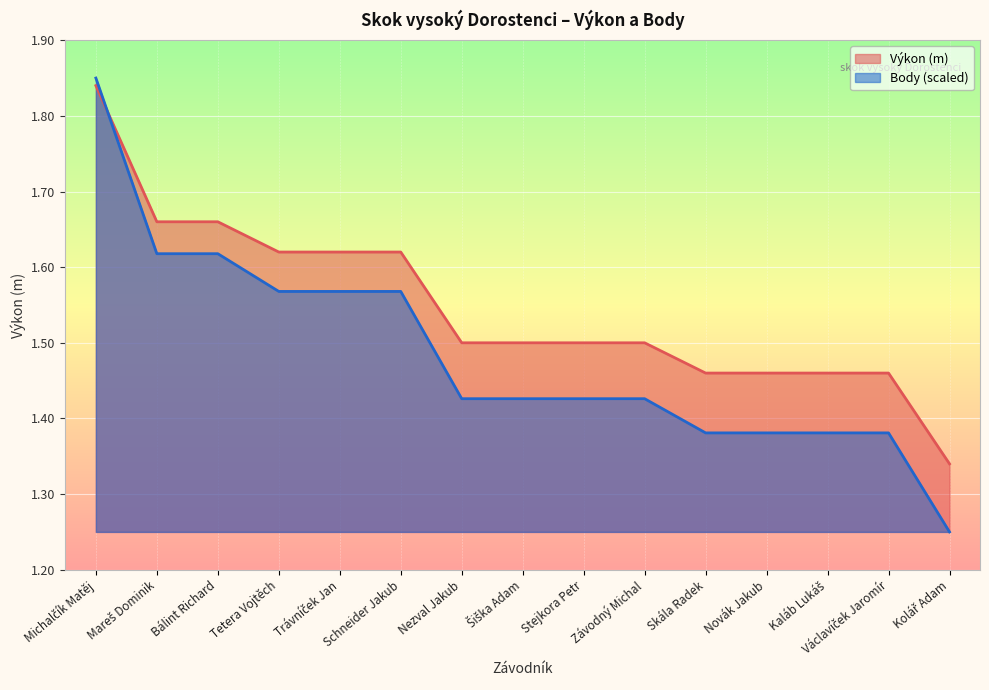

What is the sum of all Body values?

22.3